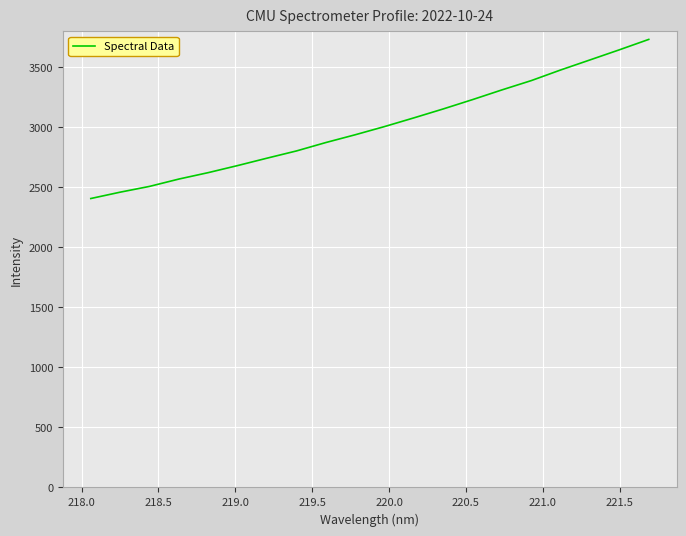

What is the minimum value shown in the chart?

2405.5